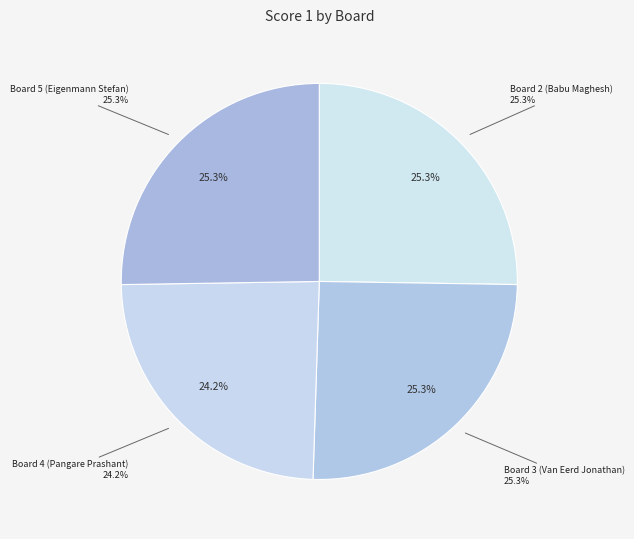

What is the largest slice in the pie chart?

Board 2 (Babu Maghesh)